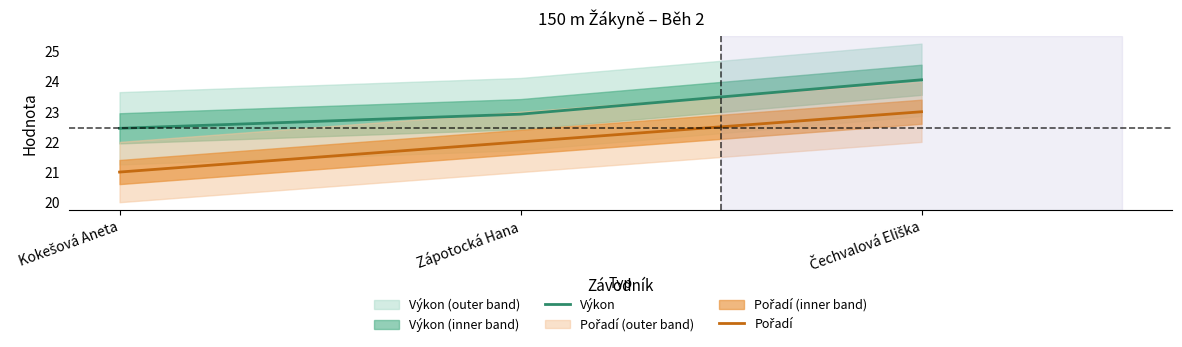

Rank the series by their maximum value, from highest to lowest.

Výkon, Pořadí